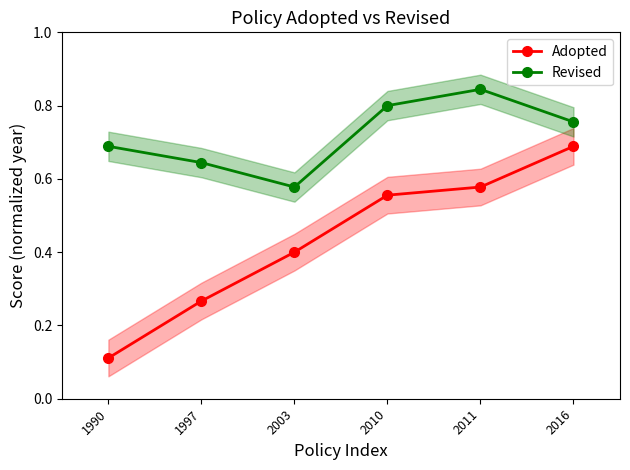

What is the value of the Revised point at the 3rd from the left?

0.6